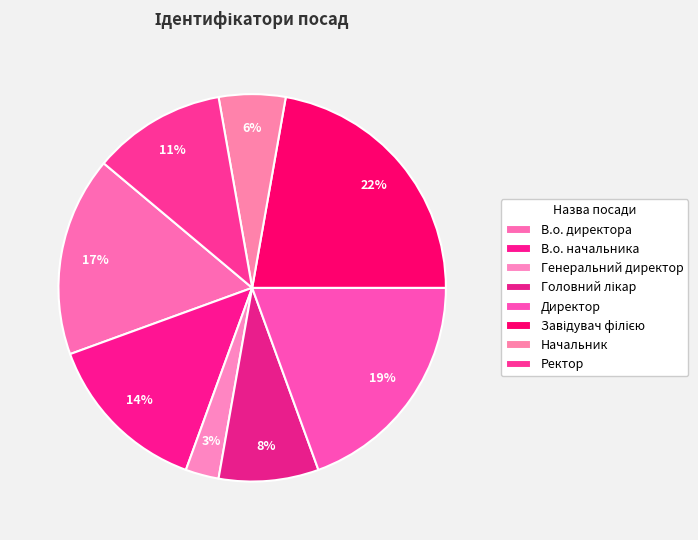

Does Ректор account for over 50% of the chart?

No